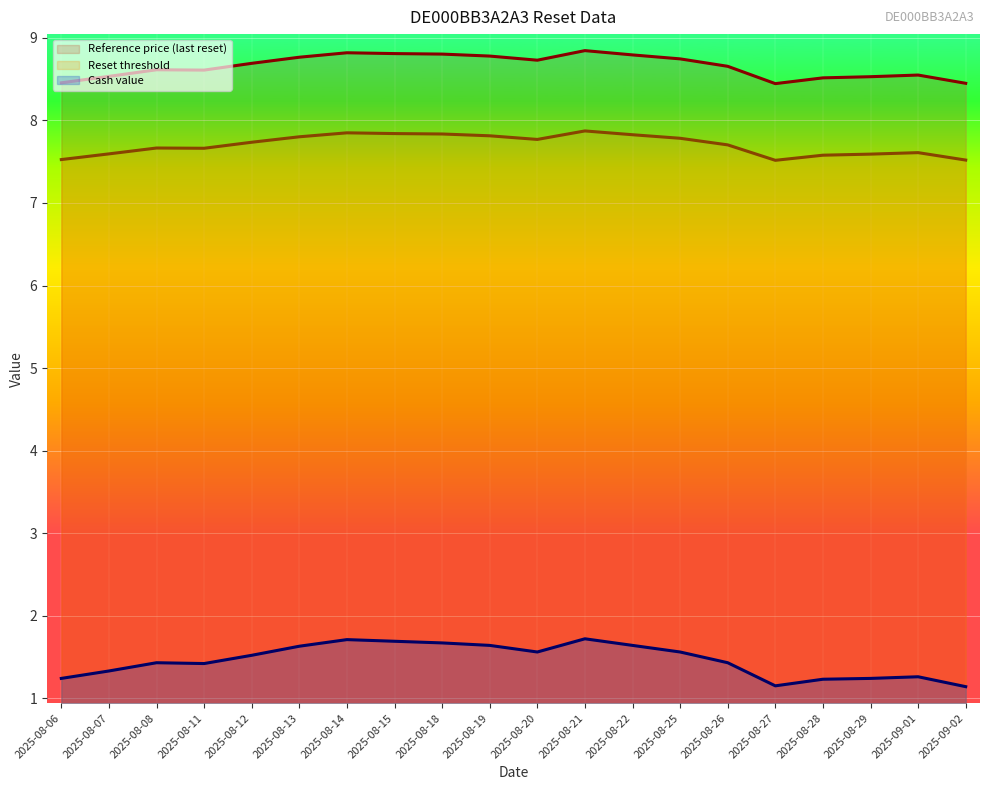

Which category has the highest value in the Reference price (last reset) series?

2025-08-21